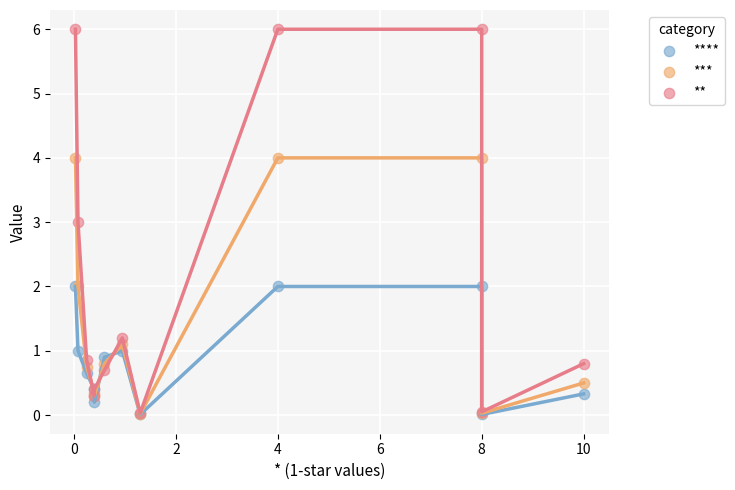

Which series has the largest Y range (max minus min)?

**